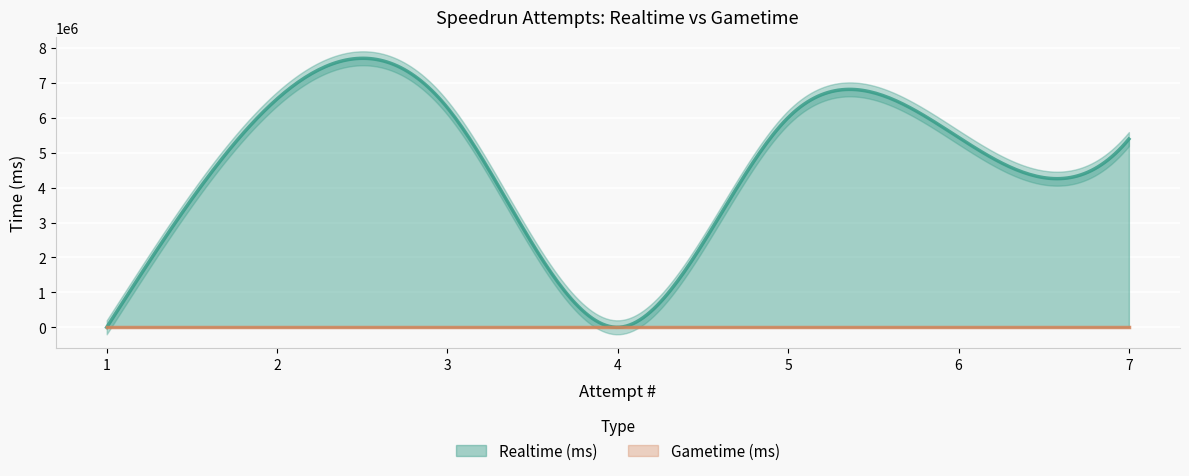

What is the maximum value for Realtime (ms)?

7700488.4